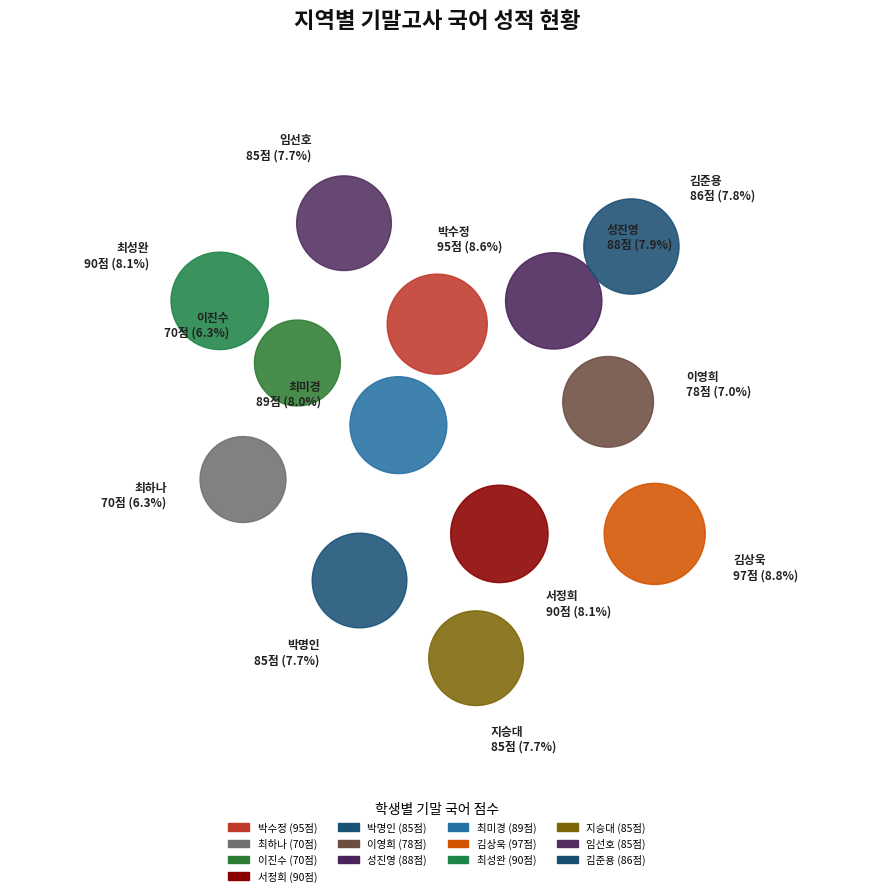

Rank the categories by value from highest to lowest.

김상욱, 박수정, 서정희, 최성완, 최미경, 성진영, 김준용, 박명인, 지승대, 임선호, 이영희, 최하나, 이진수